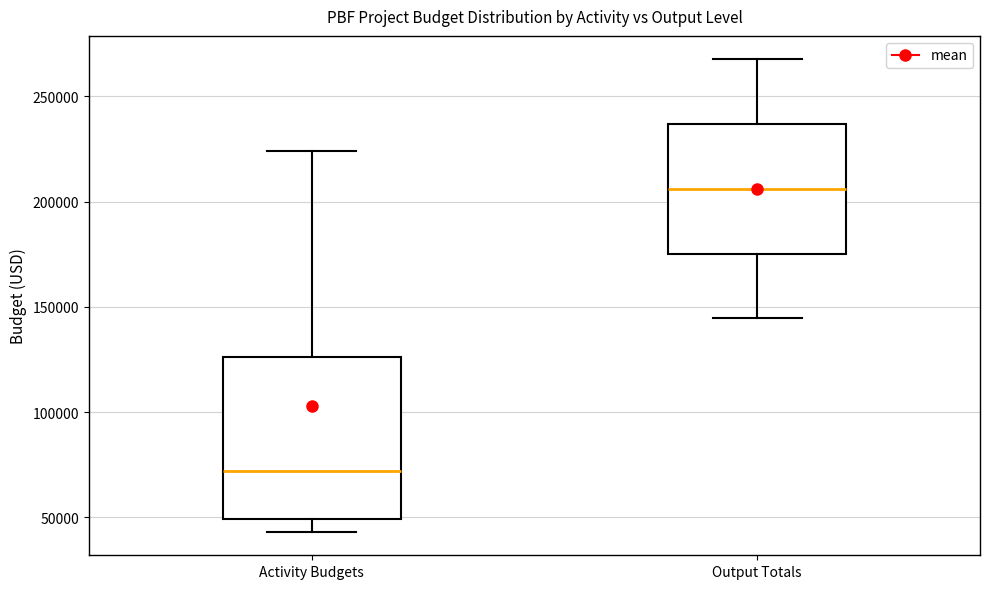

Comparing the boxes themselves (not the whiskers), which one is the tallest?

Activity Budgets